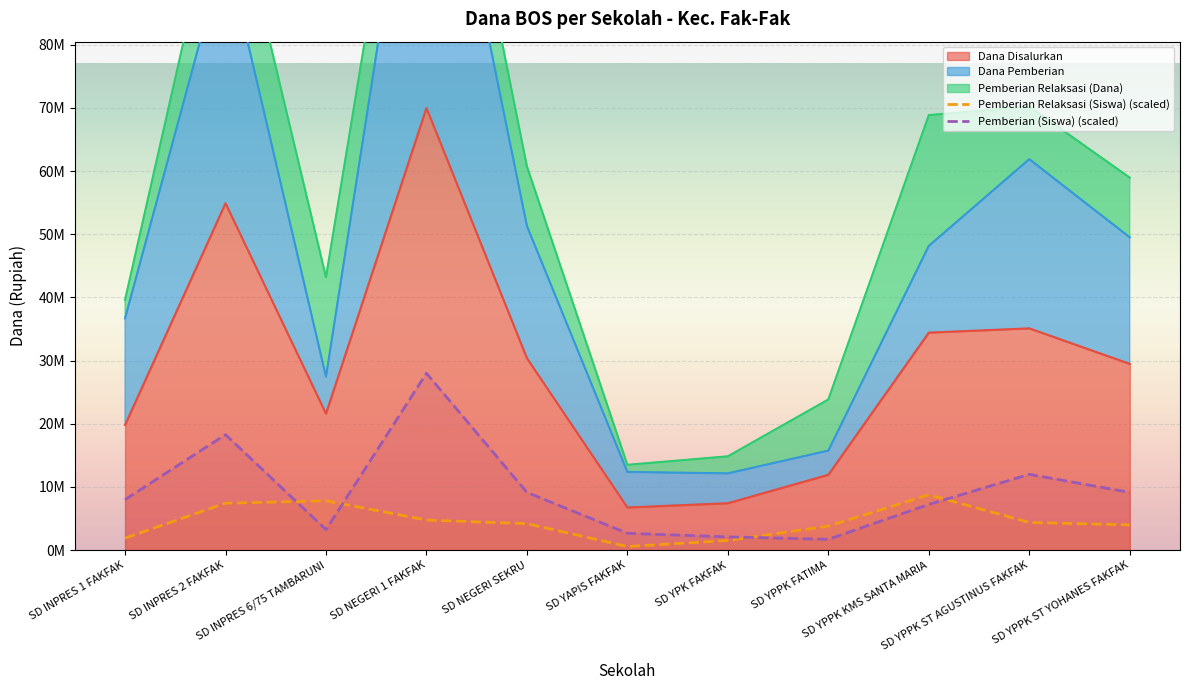

What is the sum of all Pemberian (Siswa) (scaled) values?

101487551.0